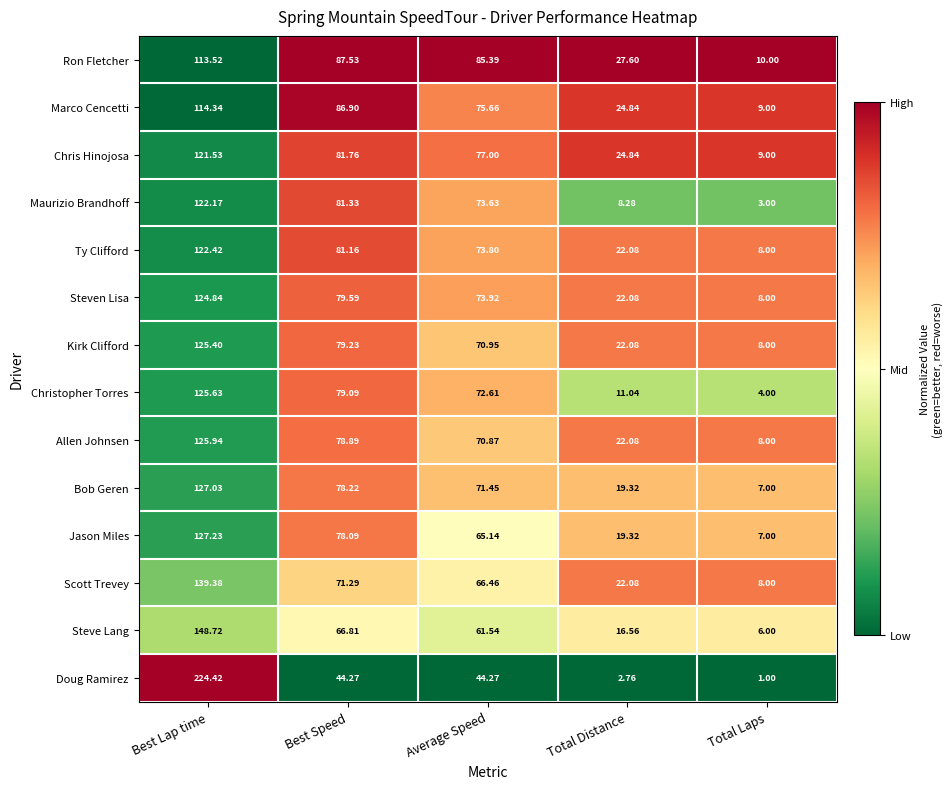

Which series has the widest spread of values?

Doug Ramirez